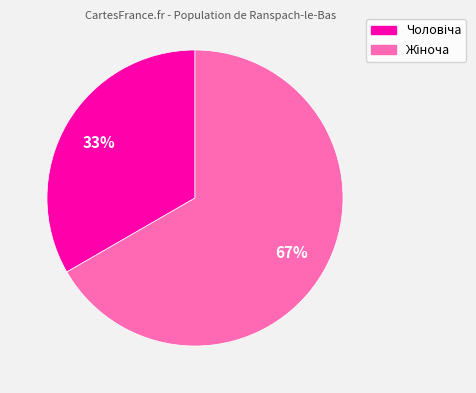

To the nearest percent, what is the average slice percentage?

50%